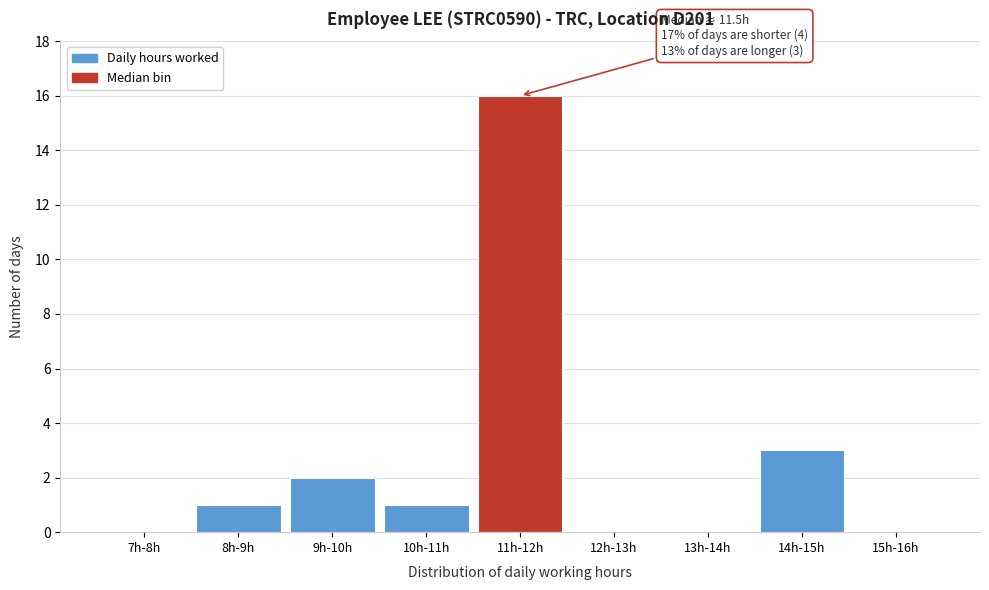

Reading left to right, transcribe all the data shown in this chart.

7h-8h=0	8h-9h=1	9h-10h=2	10h-11h=1	11h-12h=16	12h-13h=0	13h-14h=0	14h-15h=3	15h-16h=0